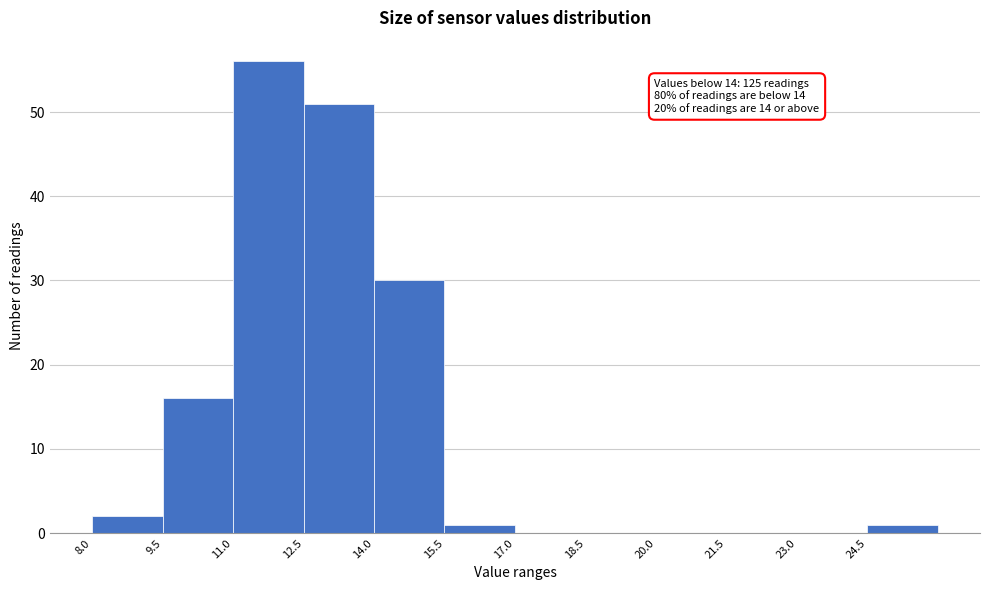

Over which range of the x-axis is the bar tallest?

11.0 to 12.5